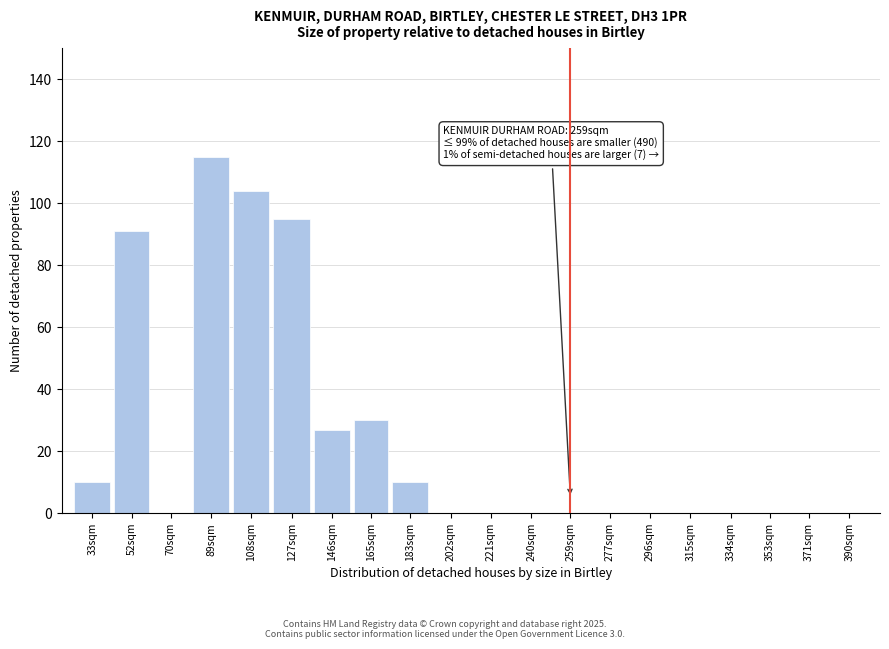

Reading right to left, list all the values displayed in this chart.

390sqm=0	371sqm=0	353sqm=0	334sqm=0	315sqm=0	296sqm=0	277sqm=0	259sqm=0	240sqm=0	221sqm=0	202sqm=0	183sqm=10	165sqm=30	146sqm=27	127sqm=95	108sqm=104	89sqm=115	70sqm=0	52sqm=91	33sqm=10